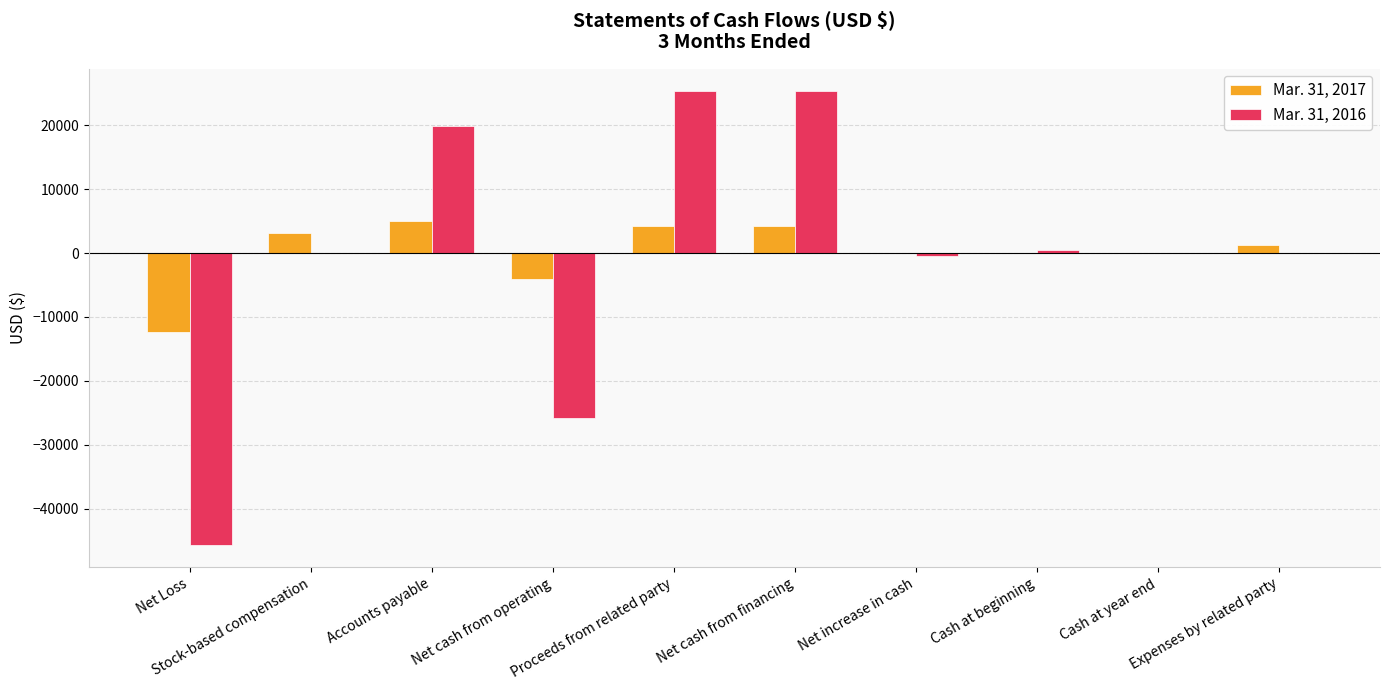

What is the maximum value shown in the chart?

25274